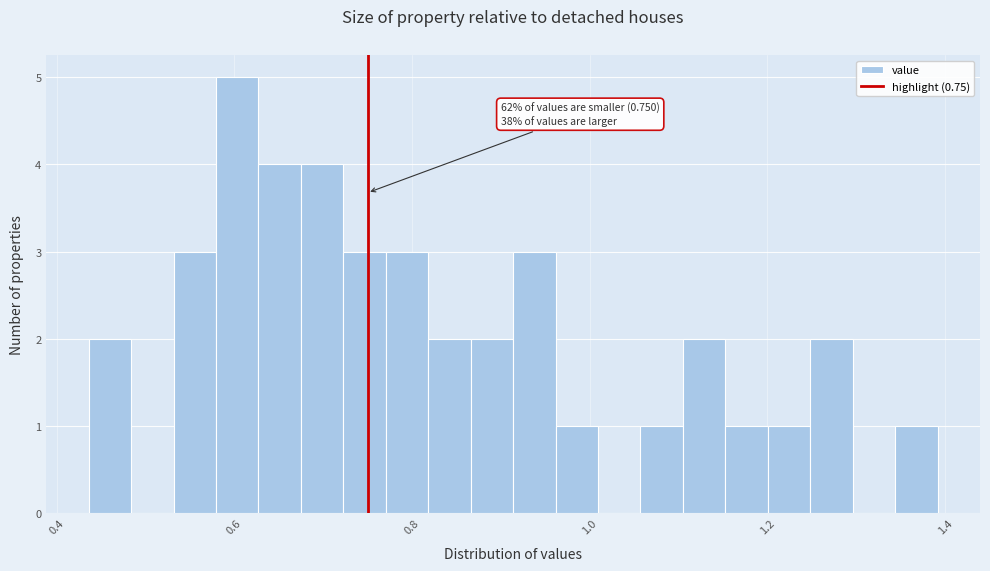

Around what value on the x-axis is the tallest bar? Give the approximate position of its centre, as read against the axis.

0.60